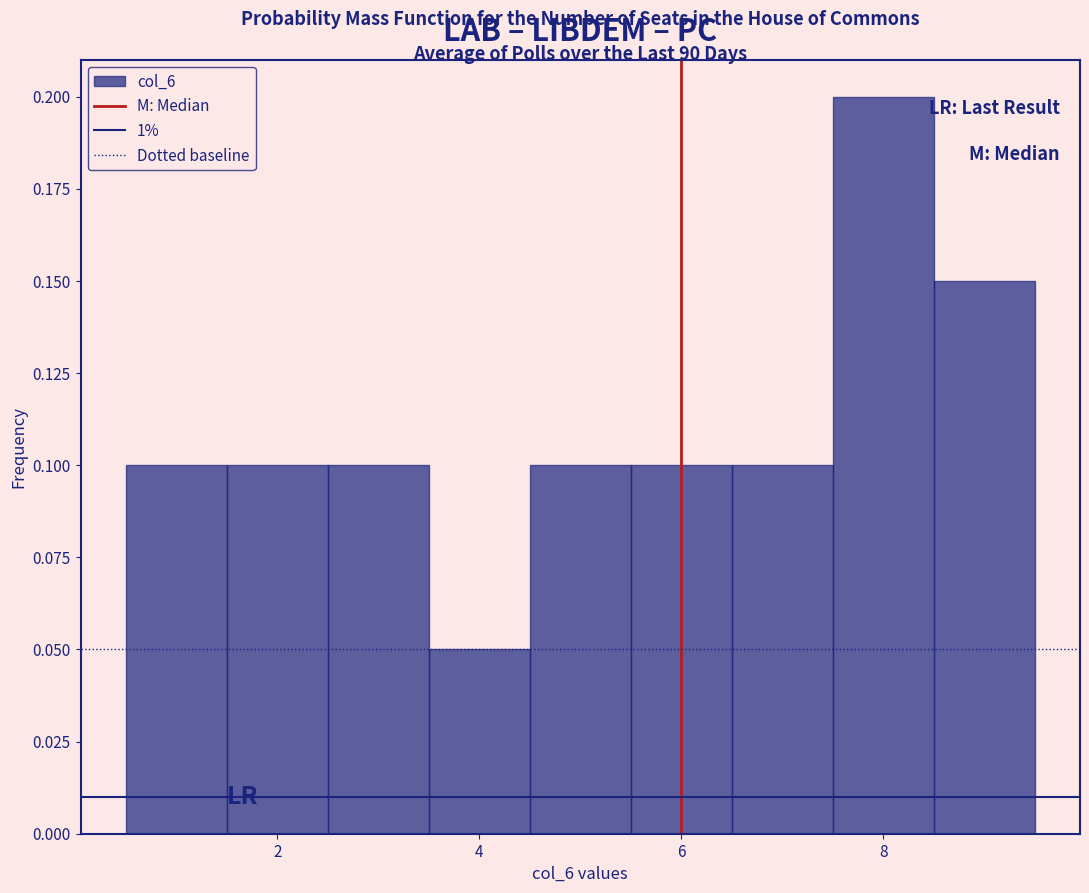

Over which range of the x-axis is the bar tallest?

7.5 to 8.5